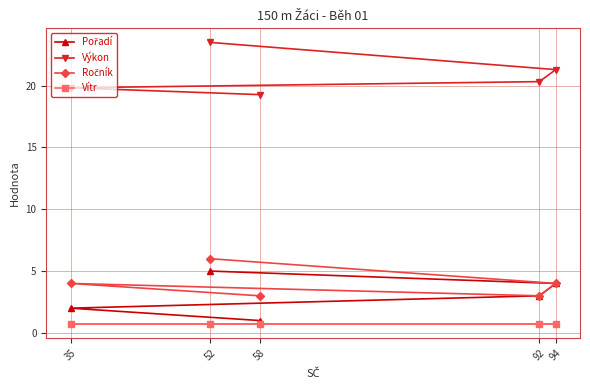

Rank the series by their maximum value, from highest to lowest.

Výkon, Ročník, Pořadí, Vítr